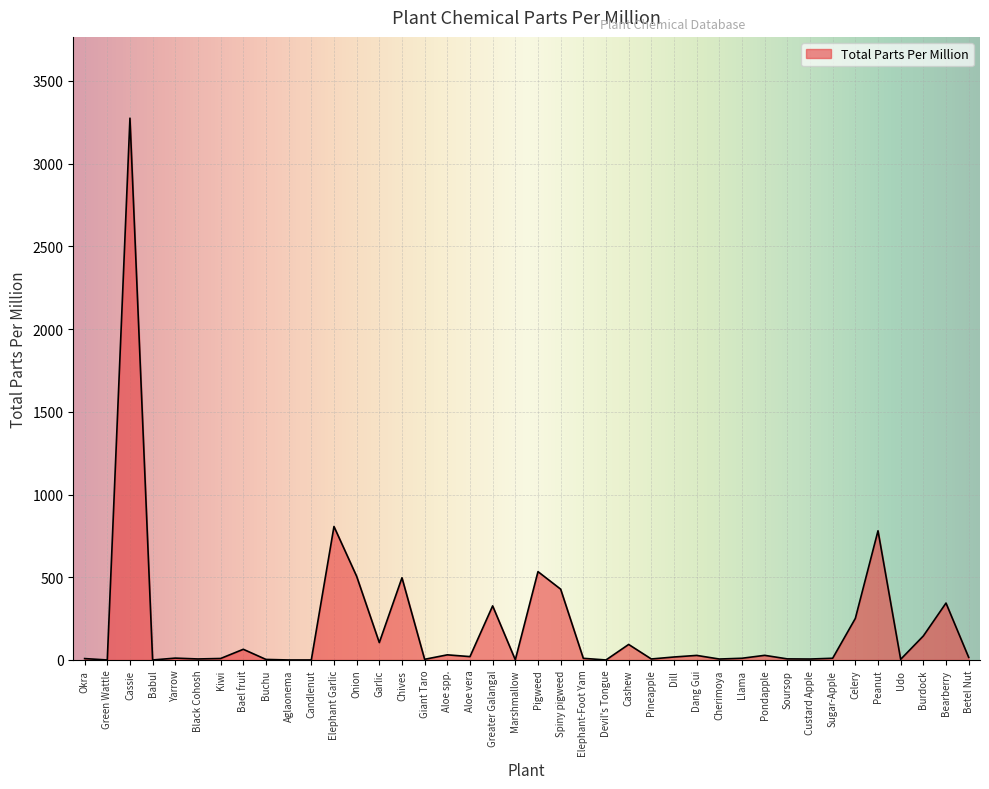

How many lines are shown in the chart?

1